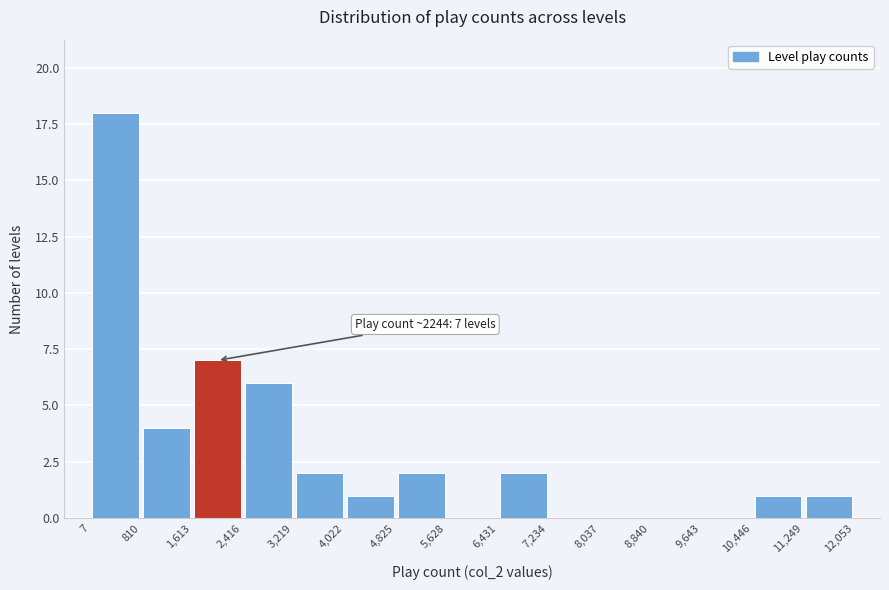

Over which range of the x-axis is the bar tallest?

7 to 810